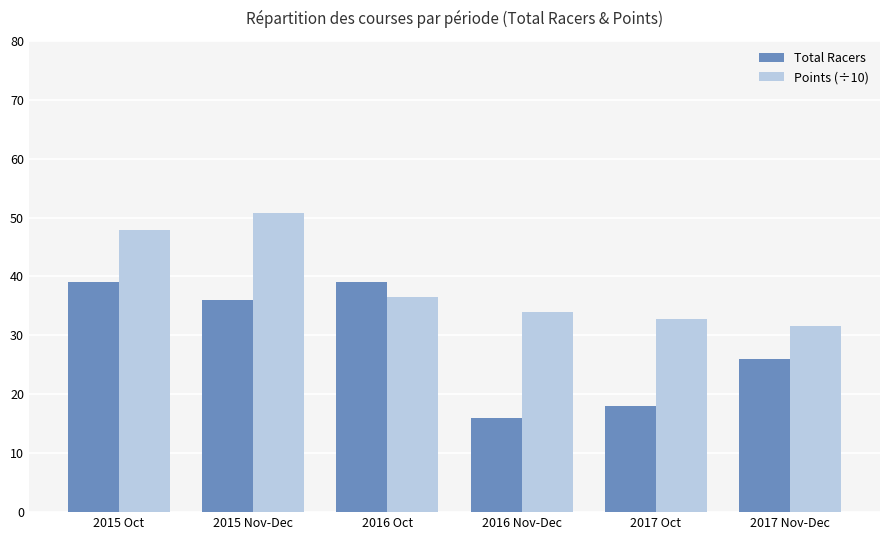

What position from the right is 2017 Nov-Dec?

1